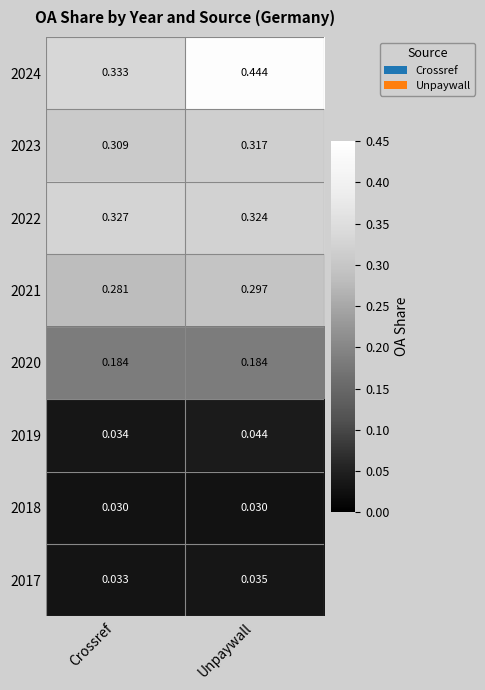

Count the number of categories in the chart.

2